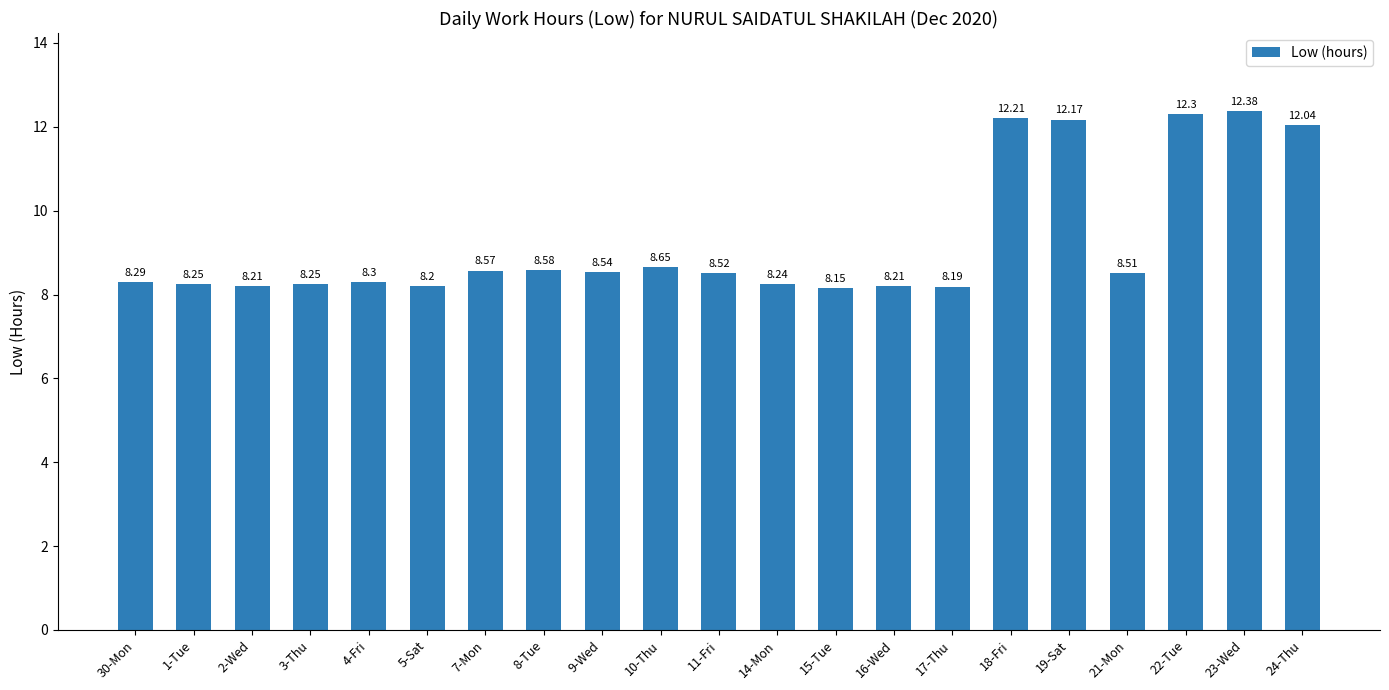

Does the chart contain stacked bars?

No